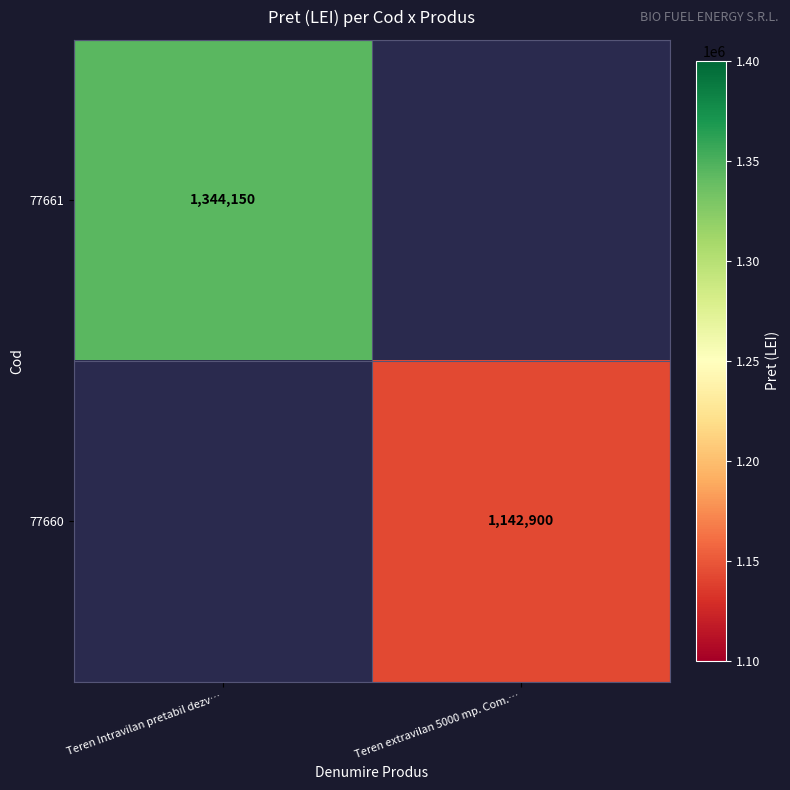

The 77661 series shows 1821001.3 at Teren Intravilan pretabil dezv…. True or false?

False